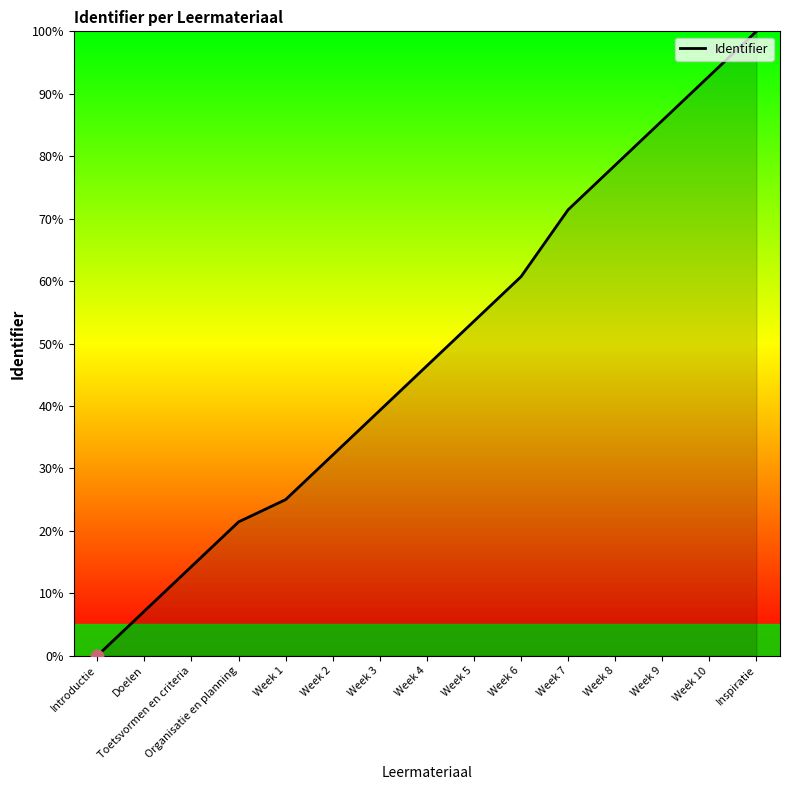

What is the change in value from Week 6 to Week 10?

+32.1